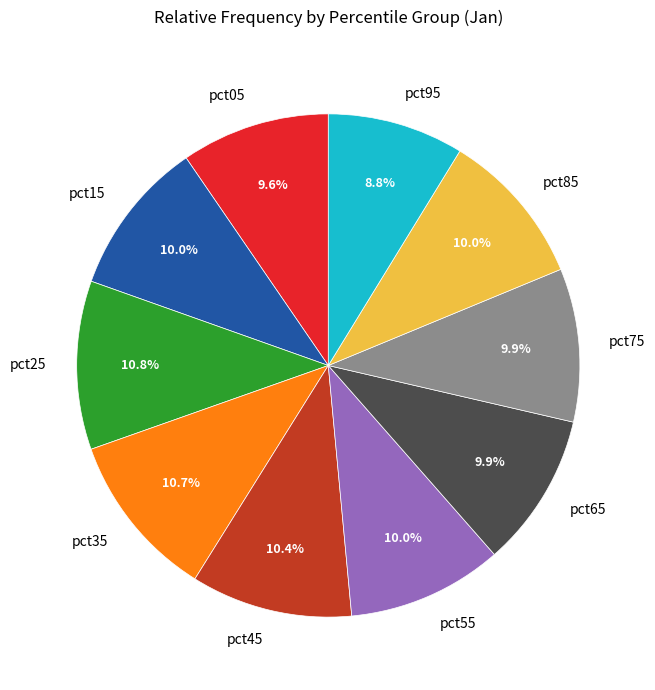

Which slice is the smallest?

pct95